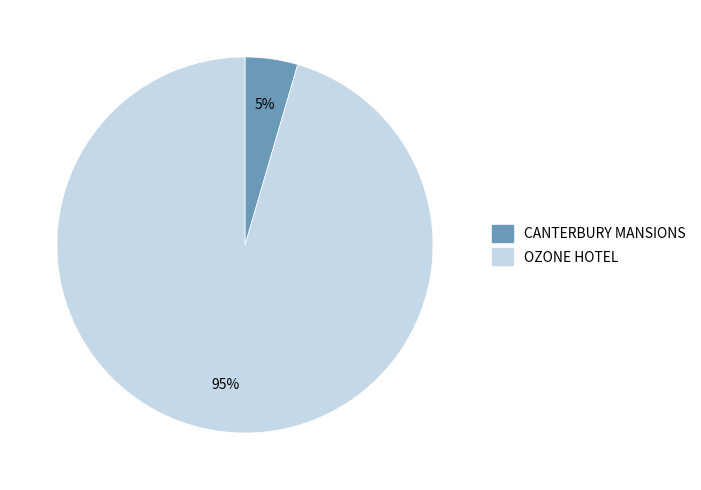

Is there any slice that represents more than half of the pie?

Yes